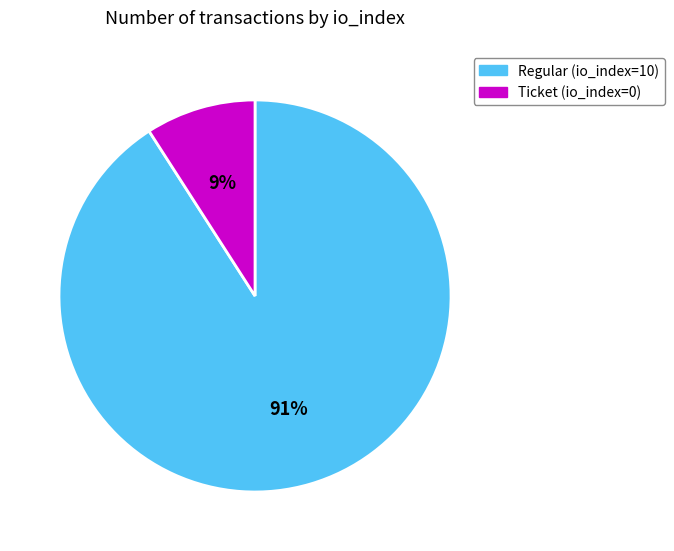

To the nearest percent, what is the difference between the largest and smallest slice percentages?

82%